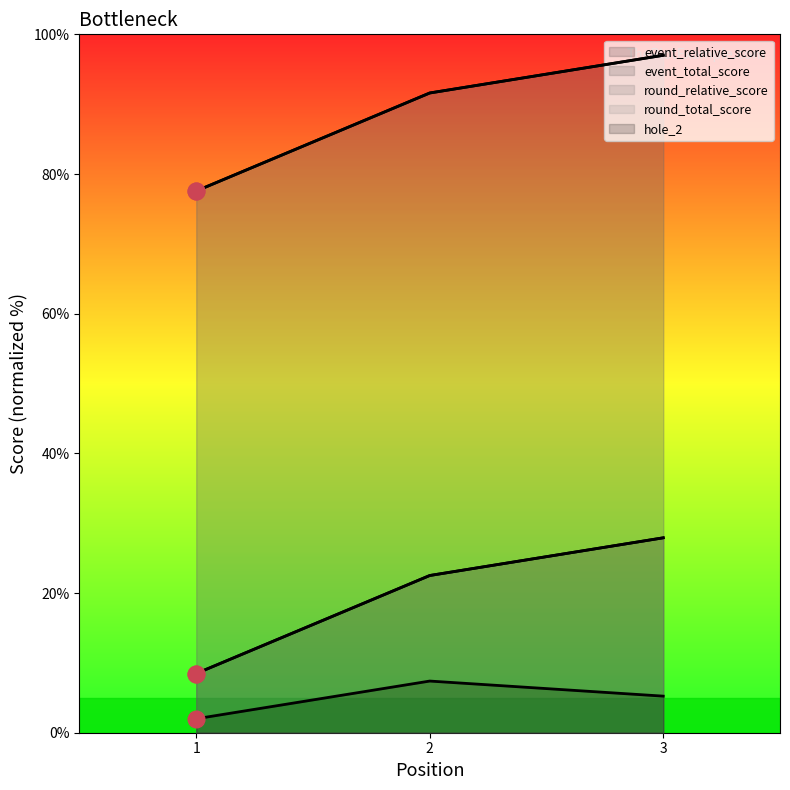

What is the difference between the event_total_score values at 1 and 3?

19.4